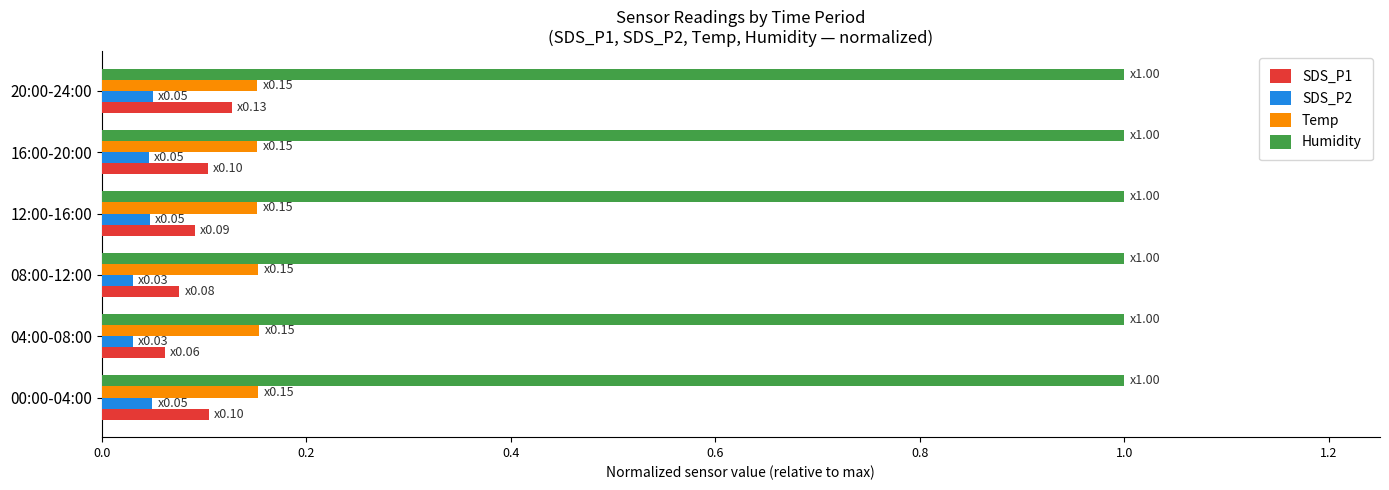

Is the value of Temp at 16:00-20:00 greater than the value of SDS_P1 at 12:00-16:00?

Yes